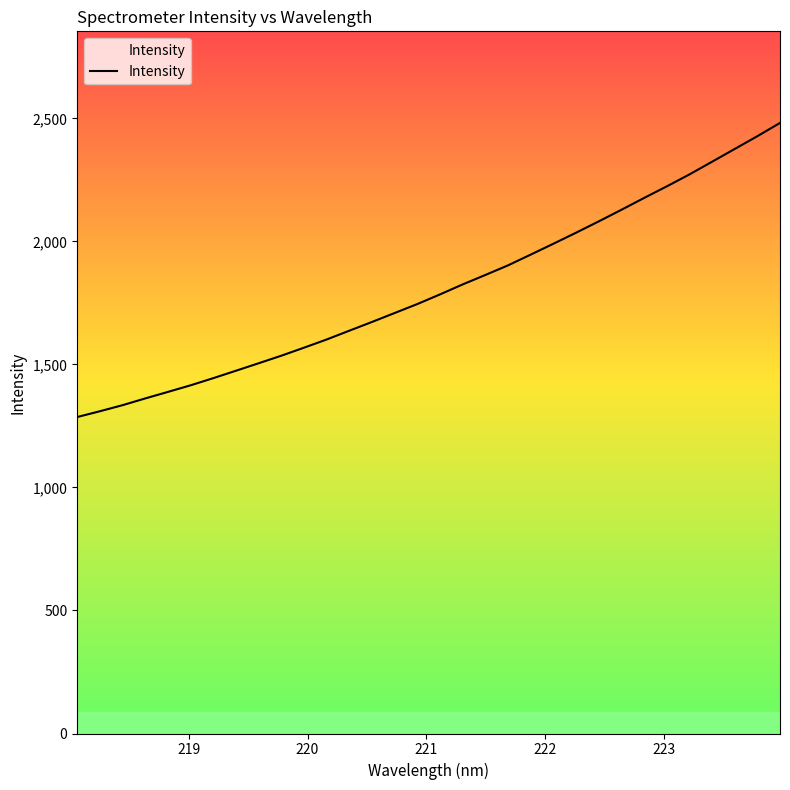

What is the maximum value shown in the chart?

2481.6